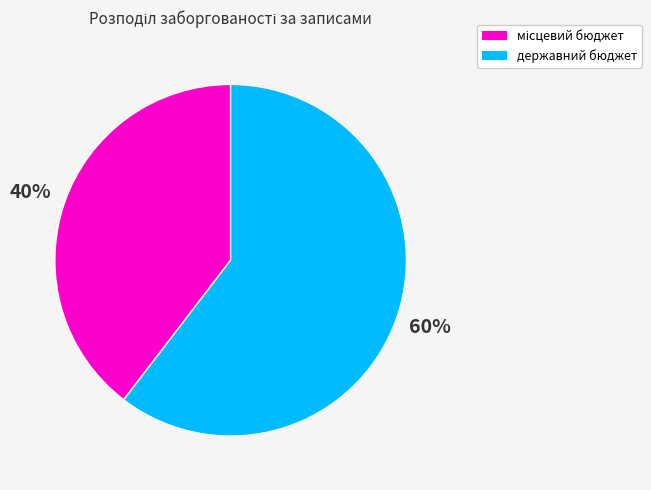

Does any single category account for the majority?

Yes